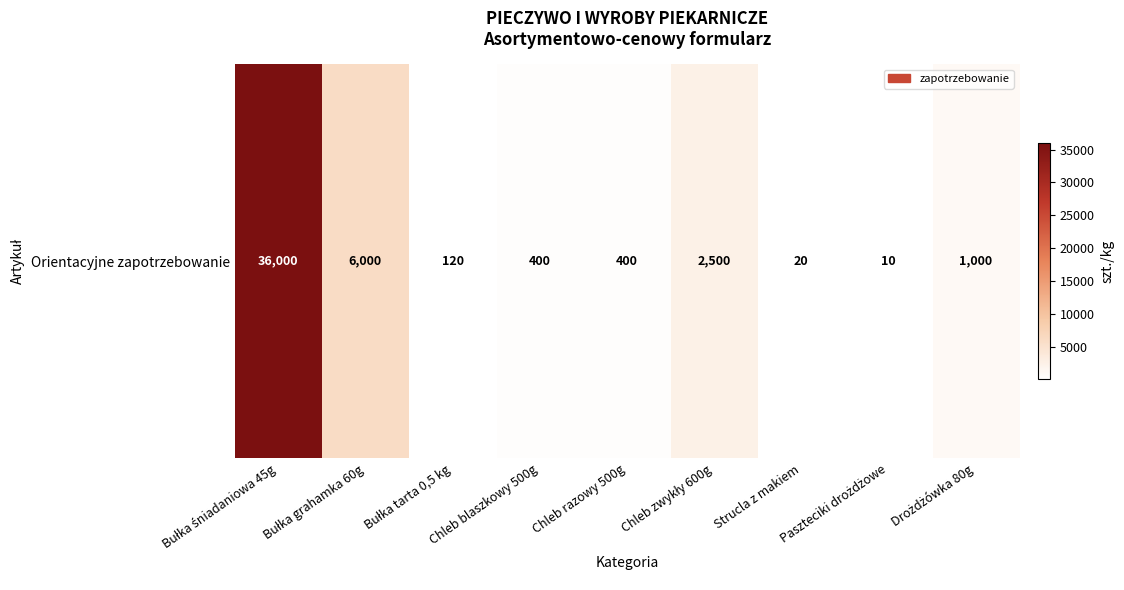

What is the average value?

5161